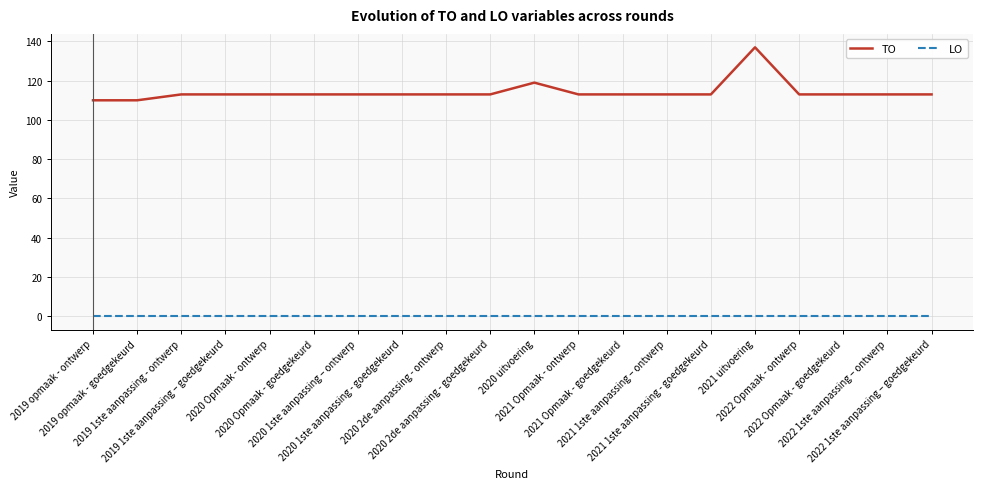

List the series in order of their overall mean, highest first.

TO, LO